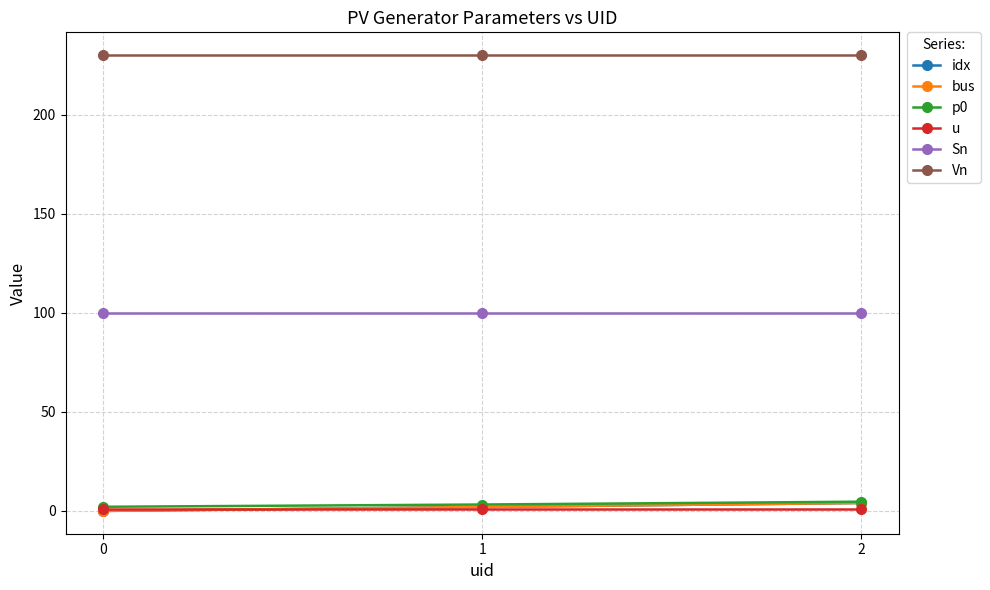

Is this an area chart (filled region under the line)?

No